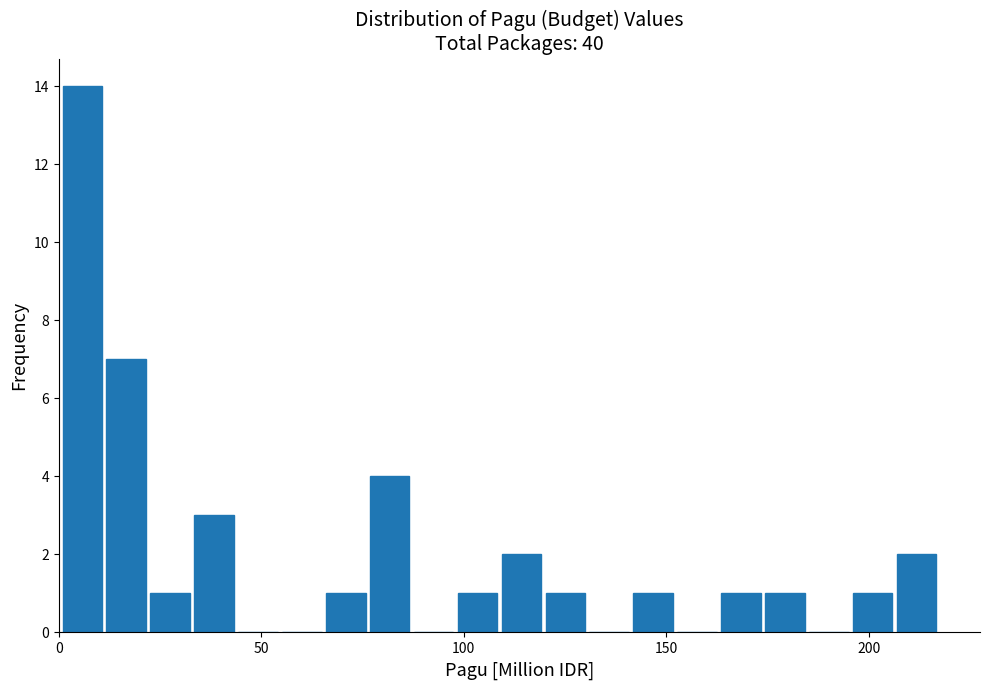

Read against the x-axis, roughly where is the centre of the tallest bar?

5